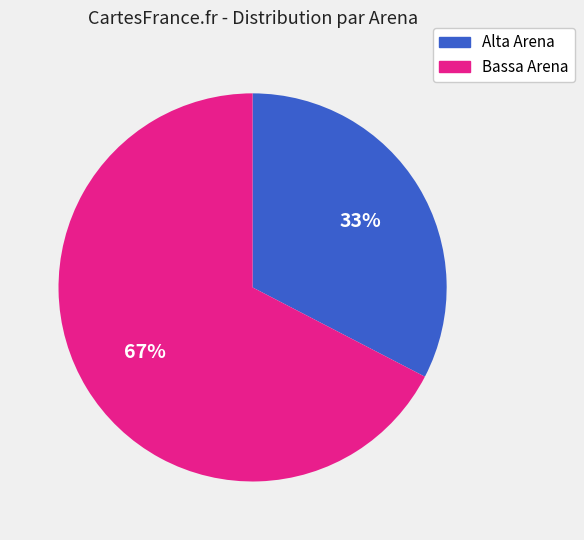

Is there any slice that represents more than half of the pie?

Yes